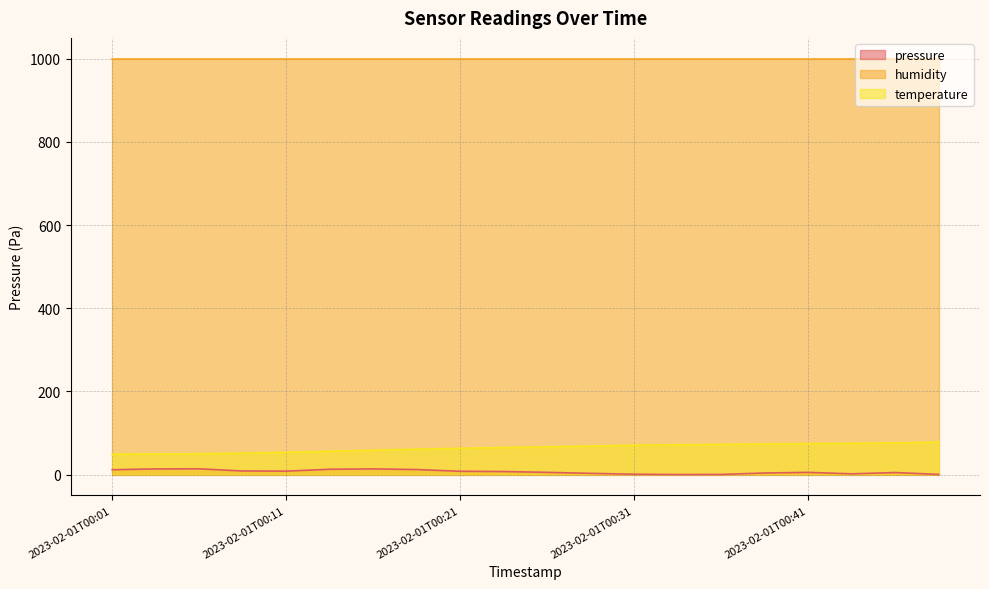

True or false: temperature and pressure intersect in this chart.

False